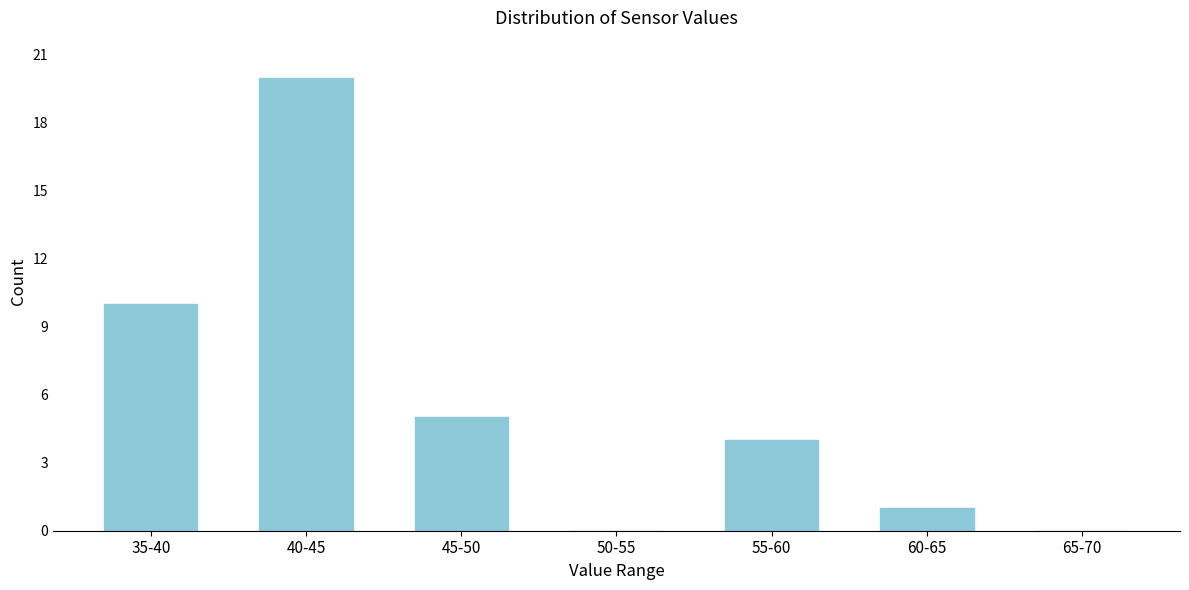

Reading left to right, what are all the values shown in this chart?

35-40=10	40-45=20	45-50=5	50-55=0	55-60=4	60-65=1	65-70=0